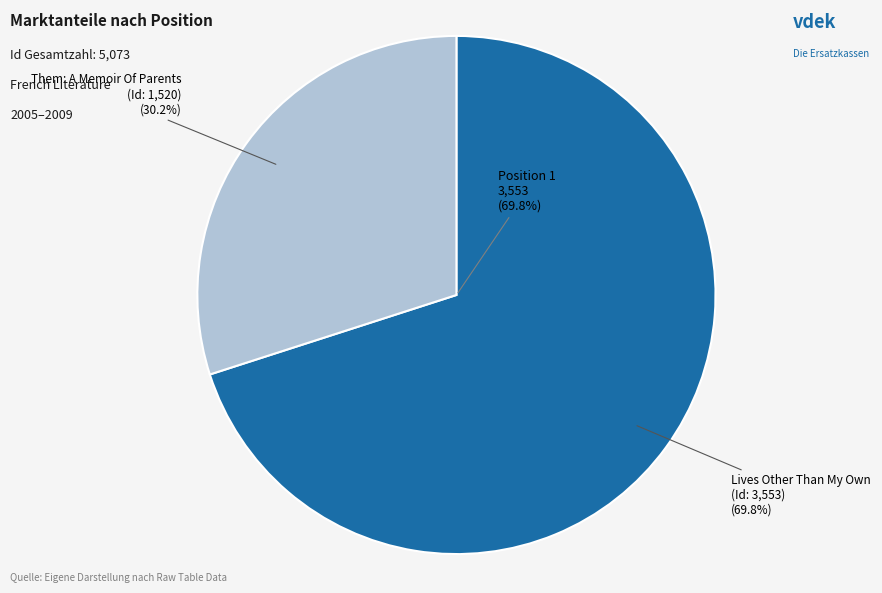

What percentage do Lives Other Than My Own
(Emmanuel Carrère, 2009) and Them: A Memoir Of Parents
(Francine du Plessix Gray, 2005) together represent?

100.0%